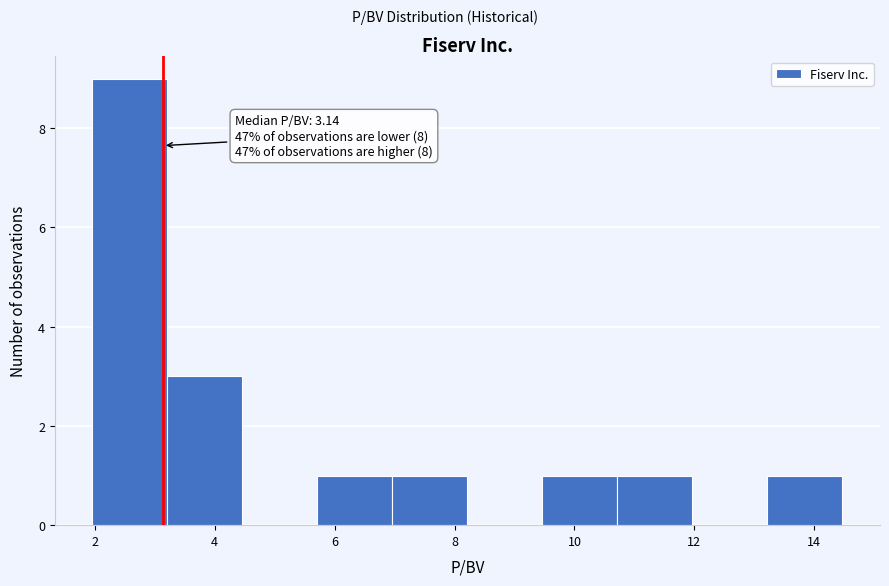

Which range on the x-axis has the tallest bar?

2.0 to 3.2